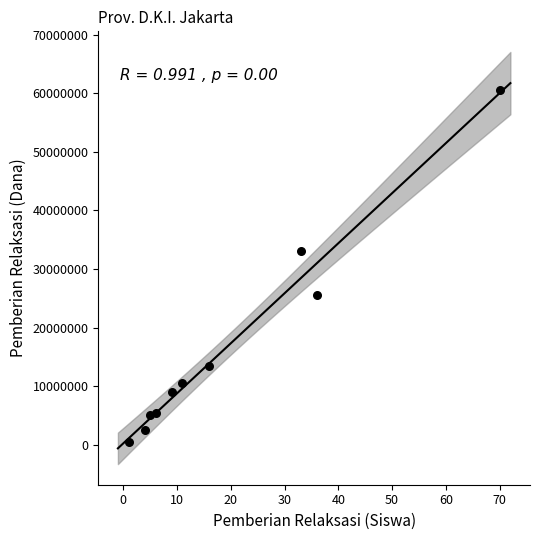

What Y value in the scatter plot is closest to 30500000?

33000000